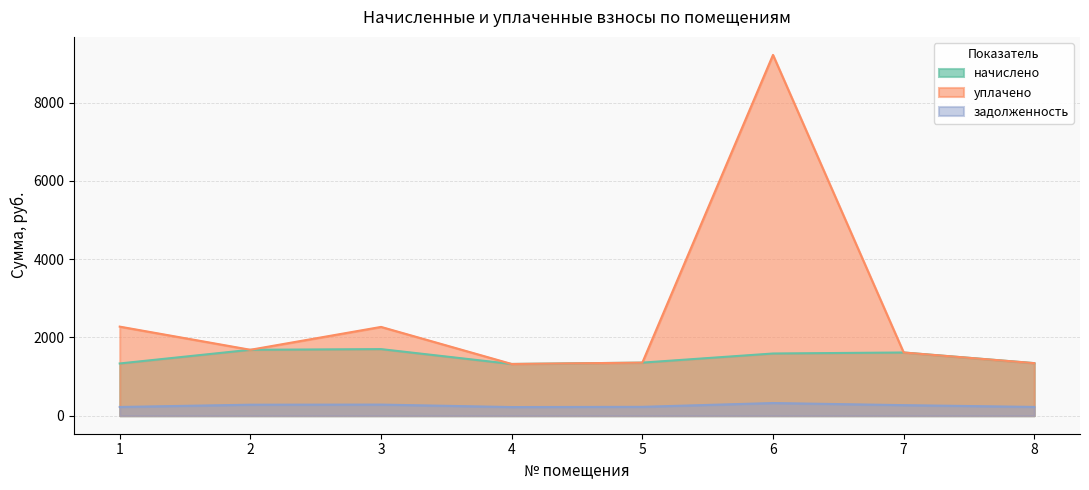

The задолженность series shows 97.3 at 3. True or false?

False